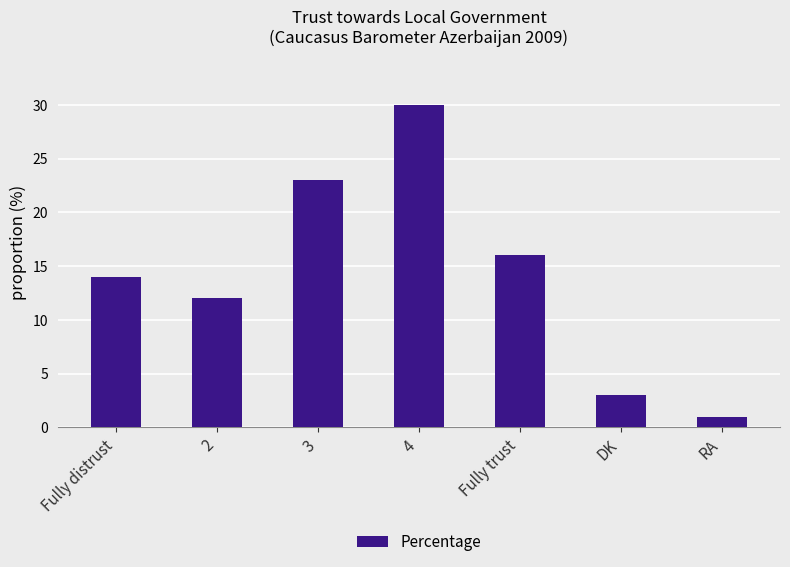

Does the chart contain any negative values?

No